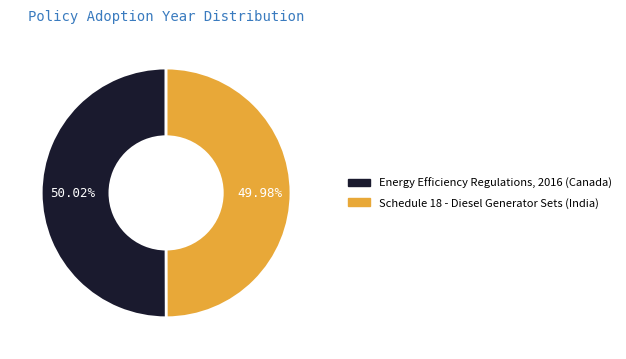

Approximately how many times larger is the value at Schedule 18 - Diesel Generator Sets (India) compared to Energy Efficiency Regulations, 2016 (Canada)?

1.0